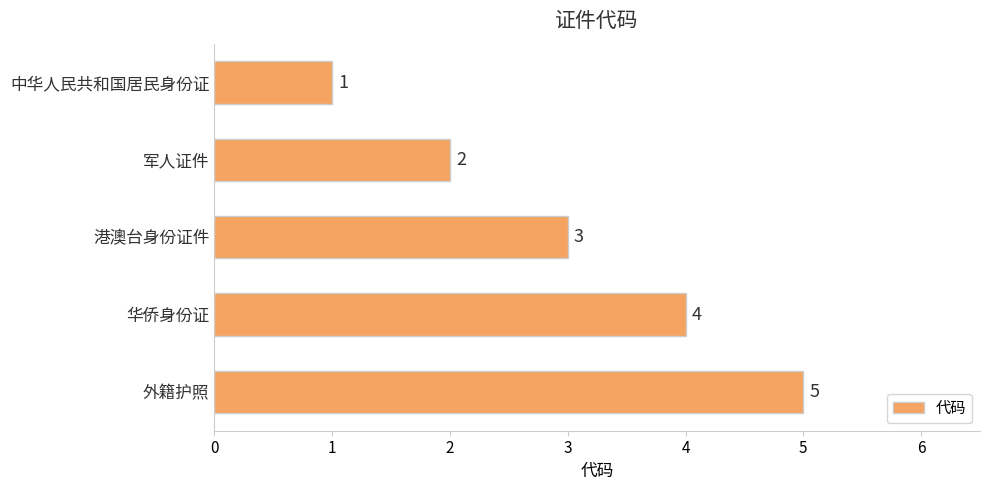

How many bars are there in total?

5